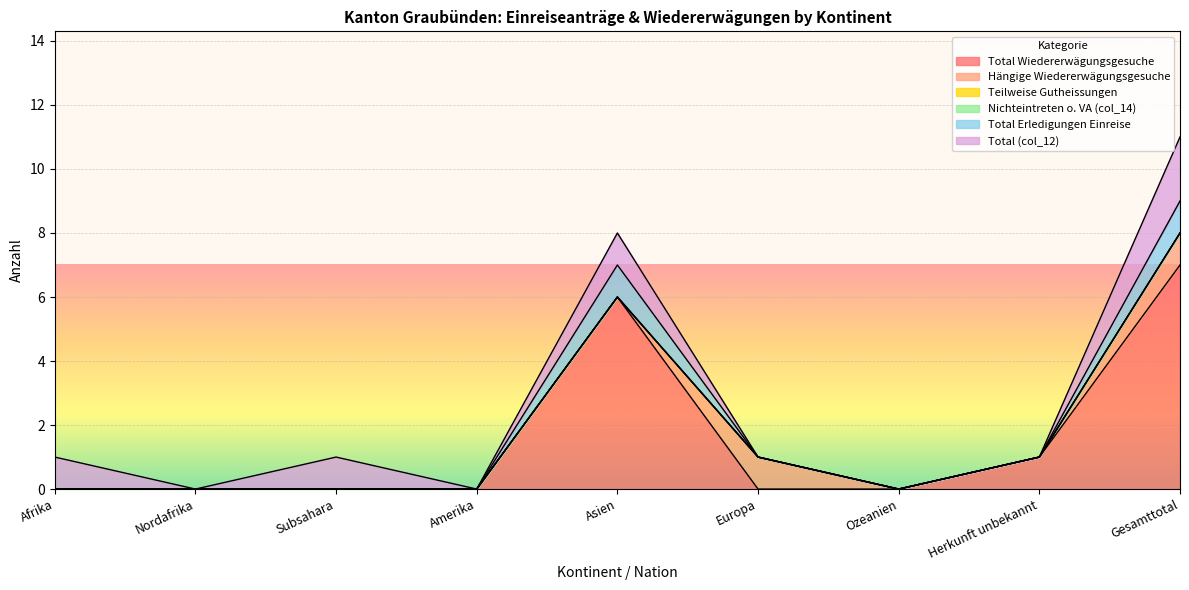

How many distinct data groups are displayed?

6